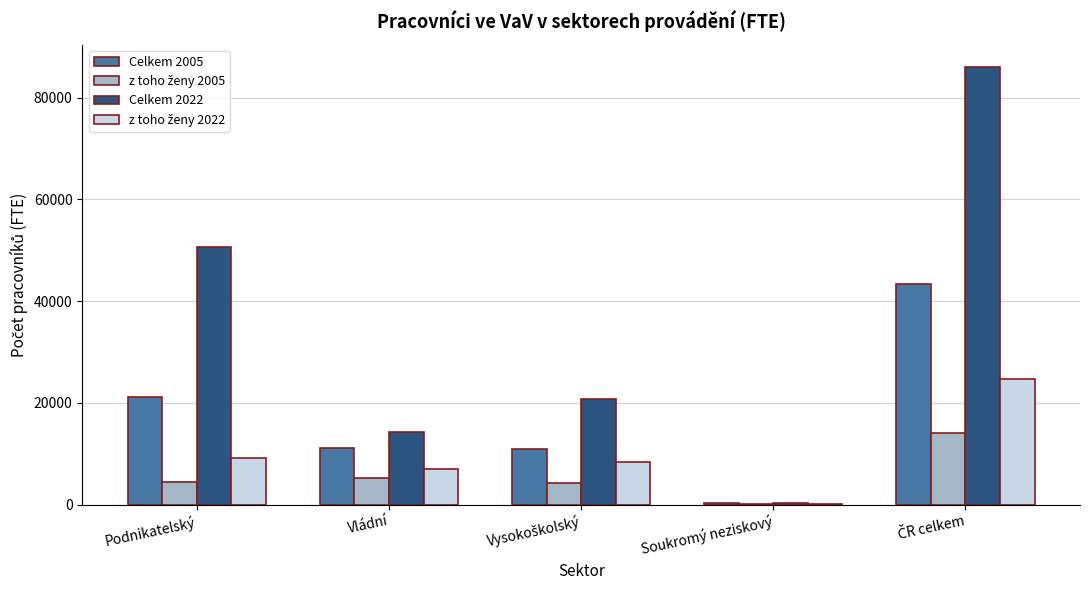

Between Podnikatelský and Vládní, which series saw the biggest shift?

Celkem 2022